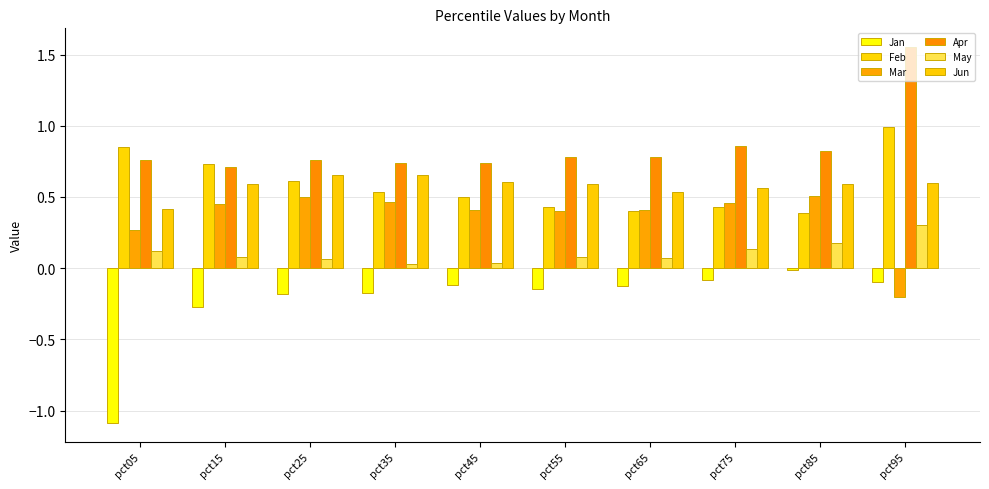

Which series has the largest range (max minus min)?

Jan